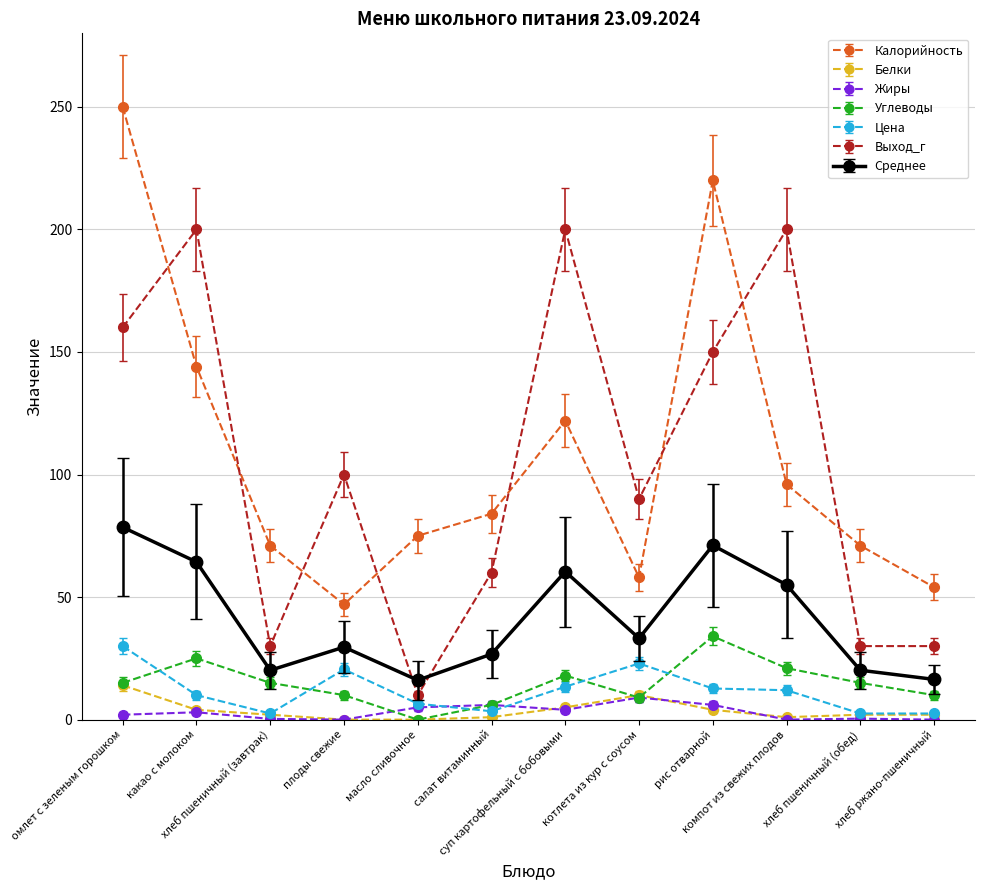

Which series changed the most between какао с молоком and хлеб ржано-пшеничный?

Выход_г